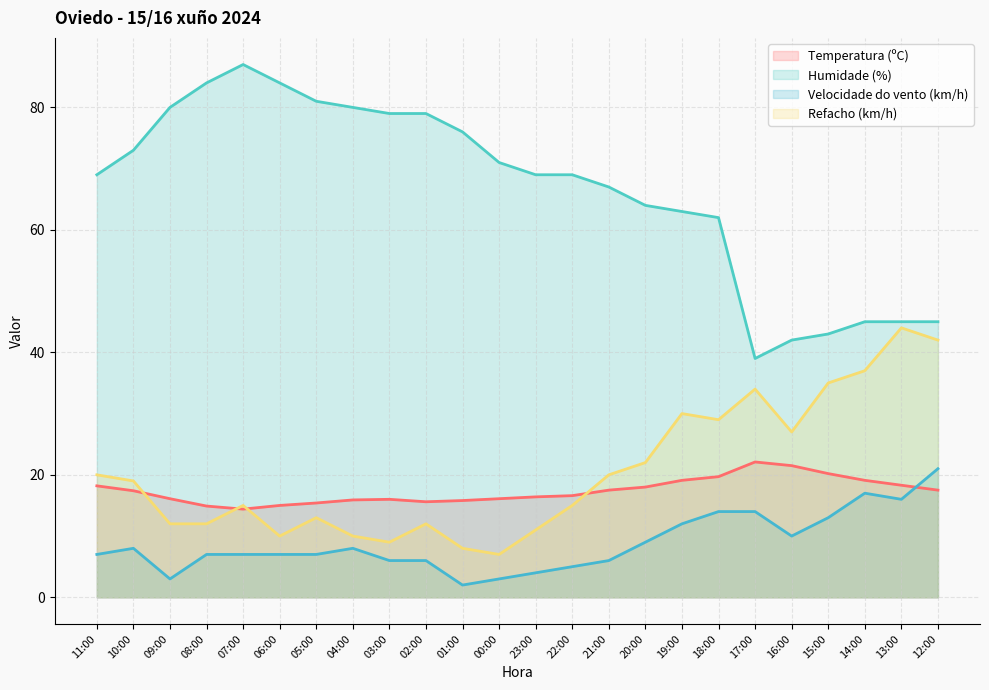

The value of Temperatura (ºC) at 07:00 is 14.4. True or false?

True